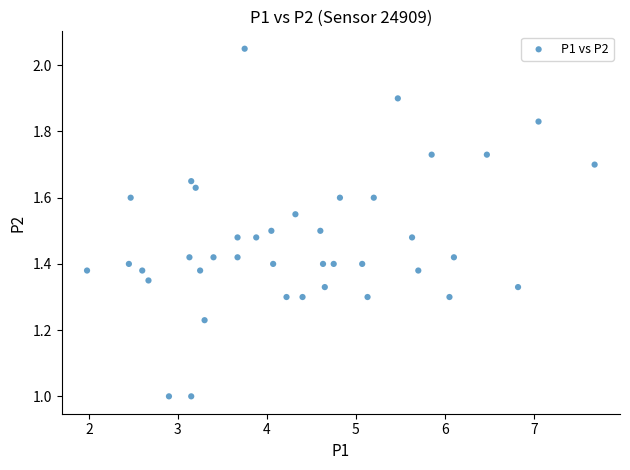

What is the range of X values (max minus min)?

5.7